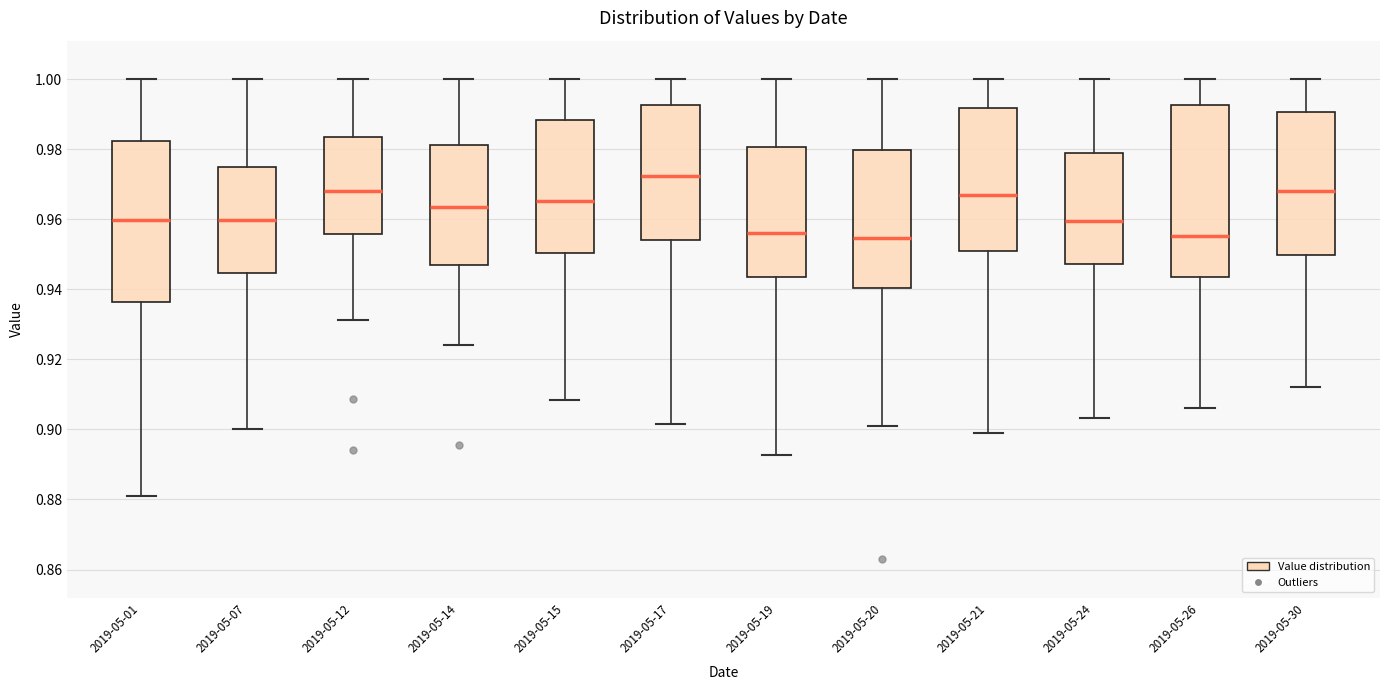

Comparing the boxes themselves (not the whiskers), which one is the tallest?

2019-05-26